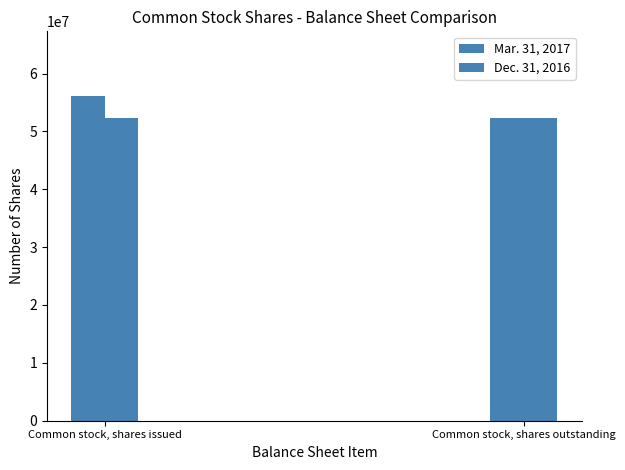

At which category does the chart reach its peak across all series?

Common stock, shares issued